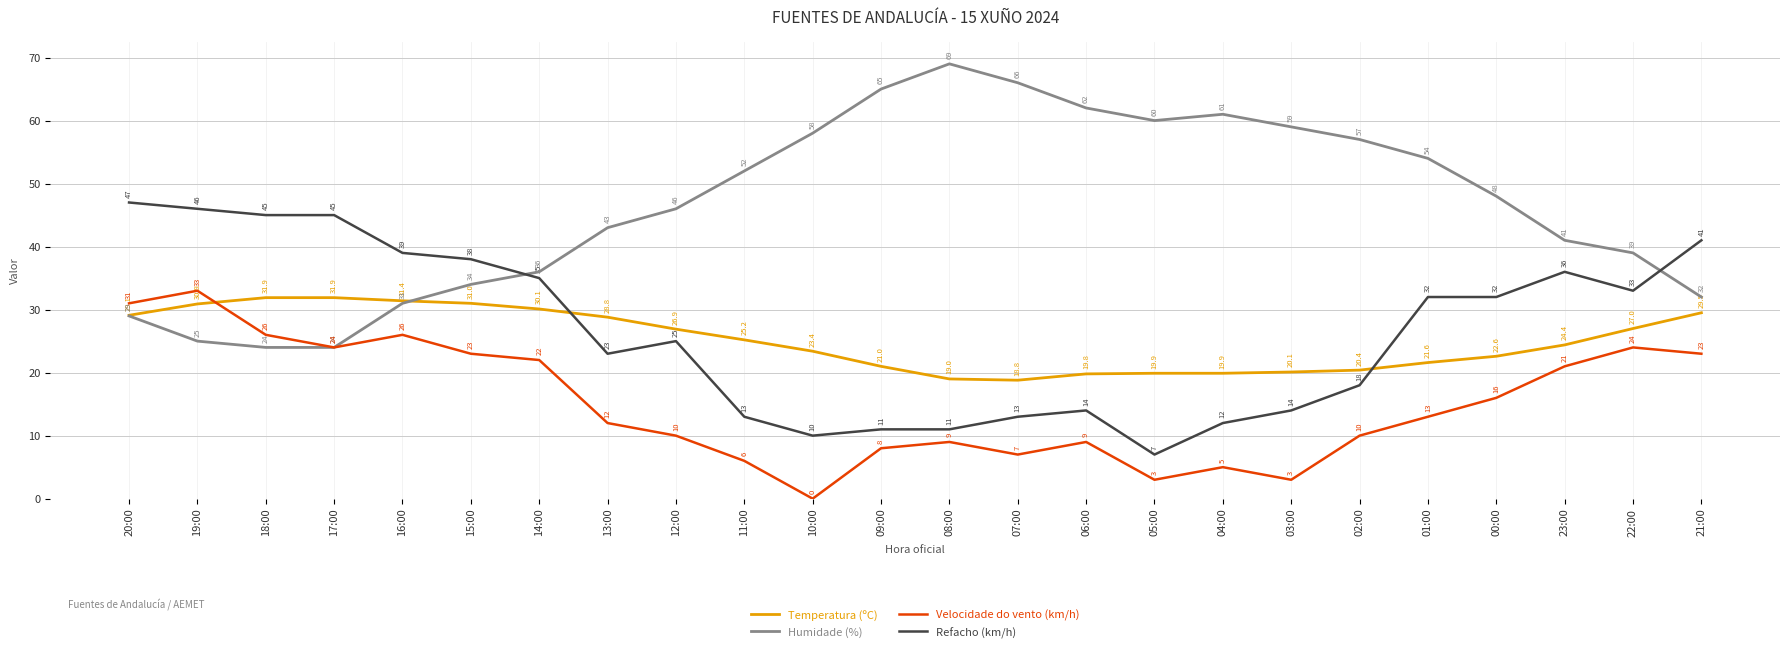

Where is the first local maximum for Velocidade do vento (km/h)?

19:00